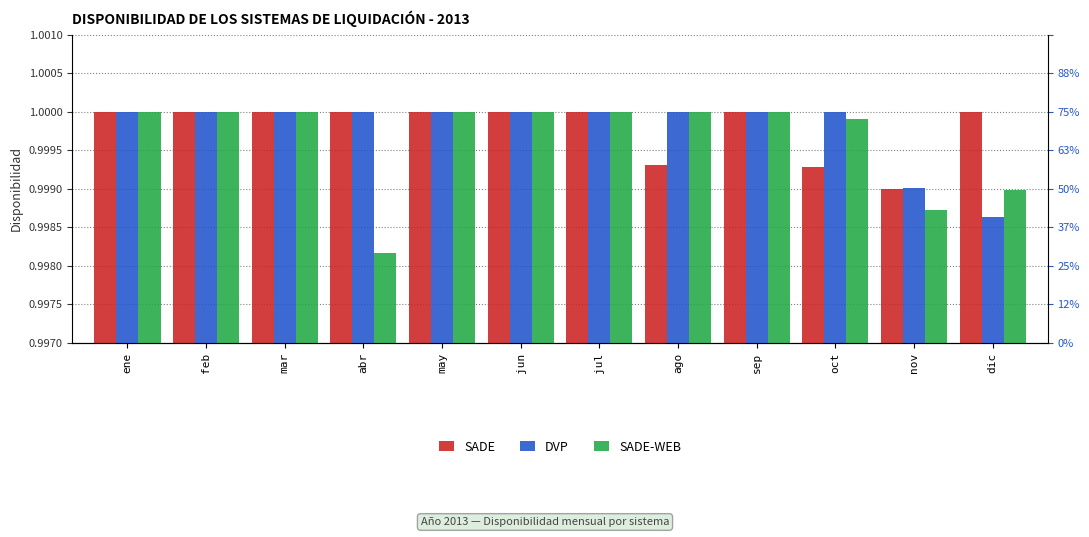

The DVP series shows 0.4 at may. True or false?

False